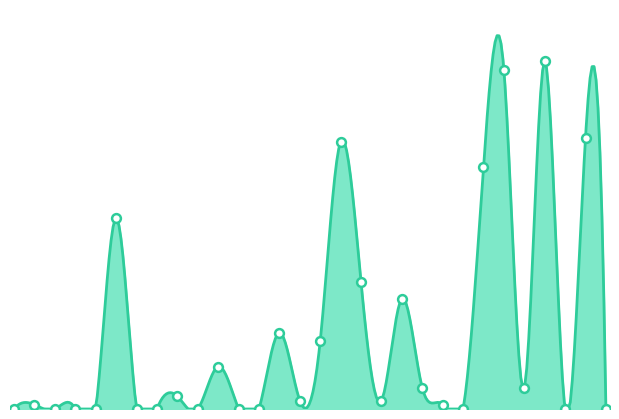

Which has a higher value, 2012-11-12 or 2012-11-08?

2012-11-12